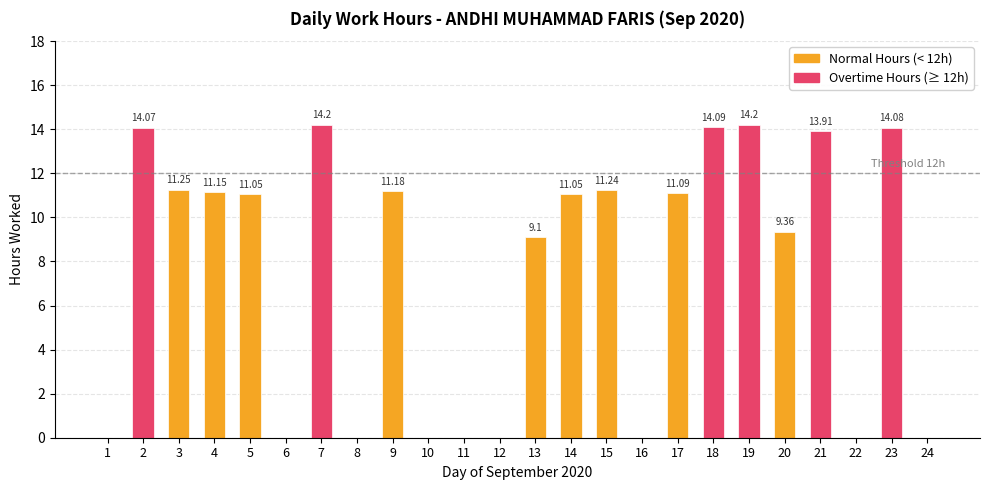

What is the ratio of the value at 7 to the value at 4?

1.3